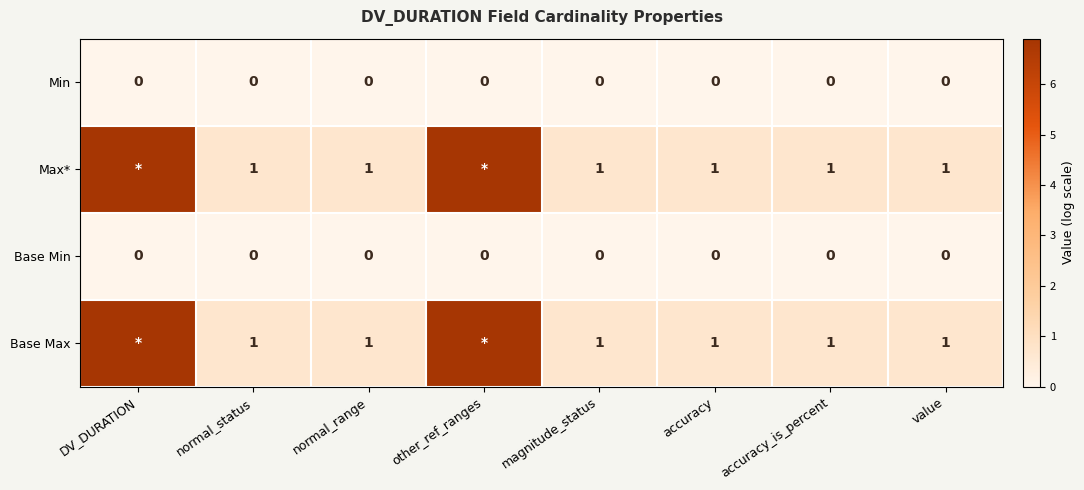

Is the value of Min at magnitude_status greater than the value of Base Max at magnitude_status?

No